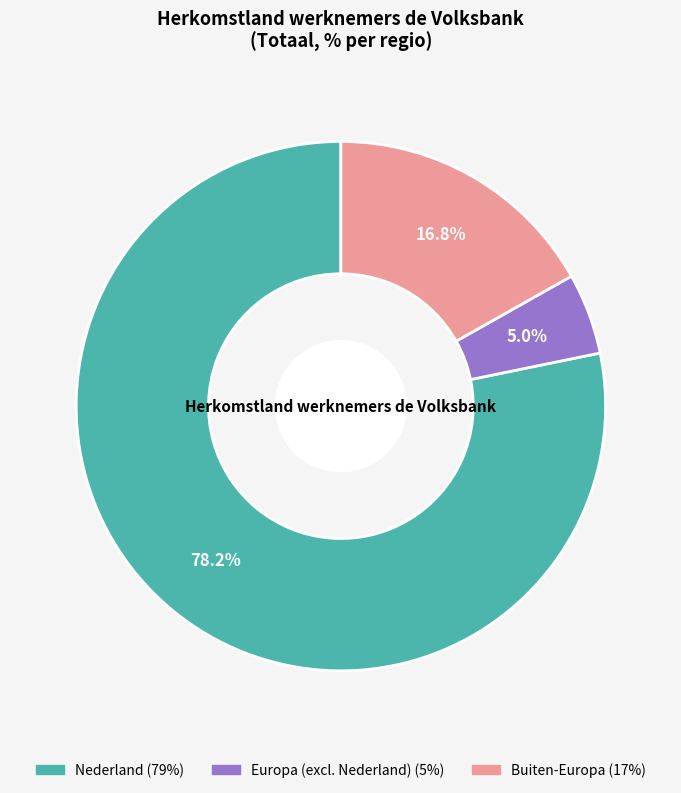

What is the ratio of the value at Buiten-Europa to the value at Nederland?

0.2